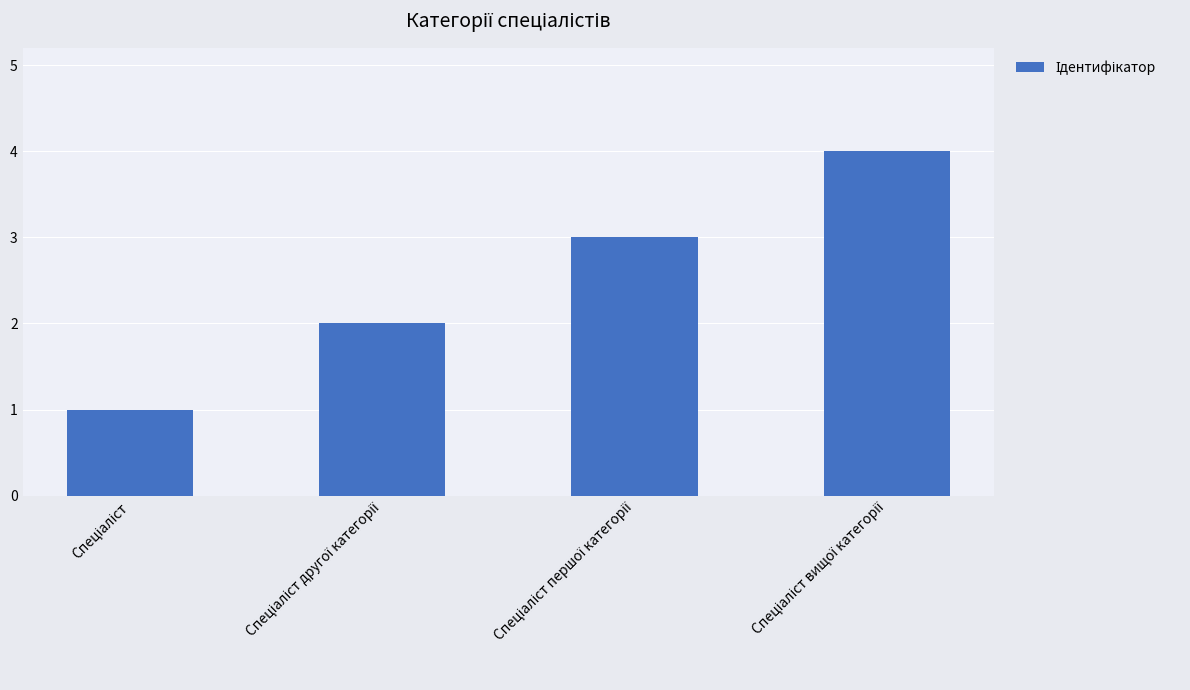

What is the greatest value displayed?

4